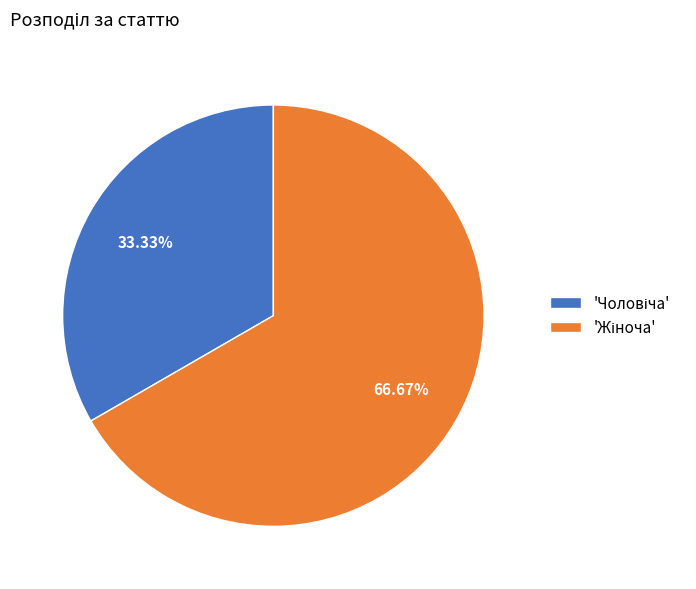

To the nearest percent, what is the difference between the largest and smallest slice percentages?

33%